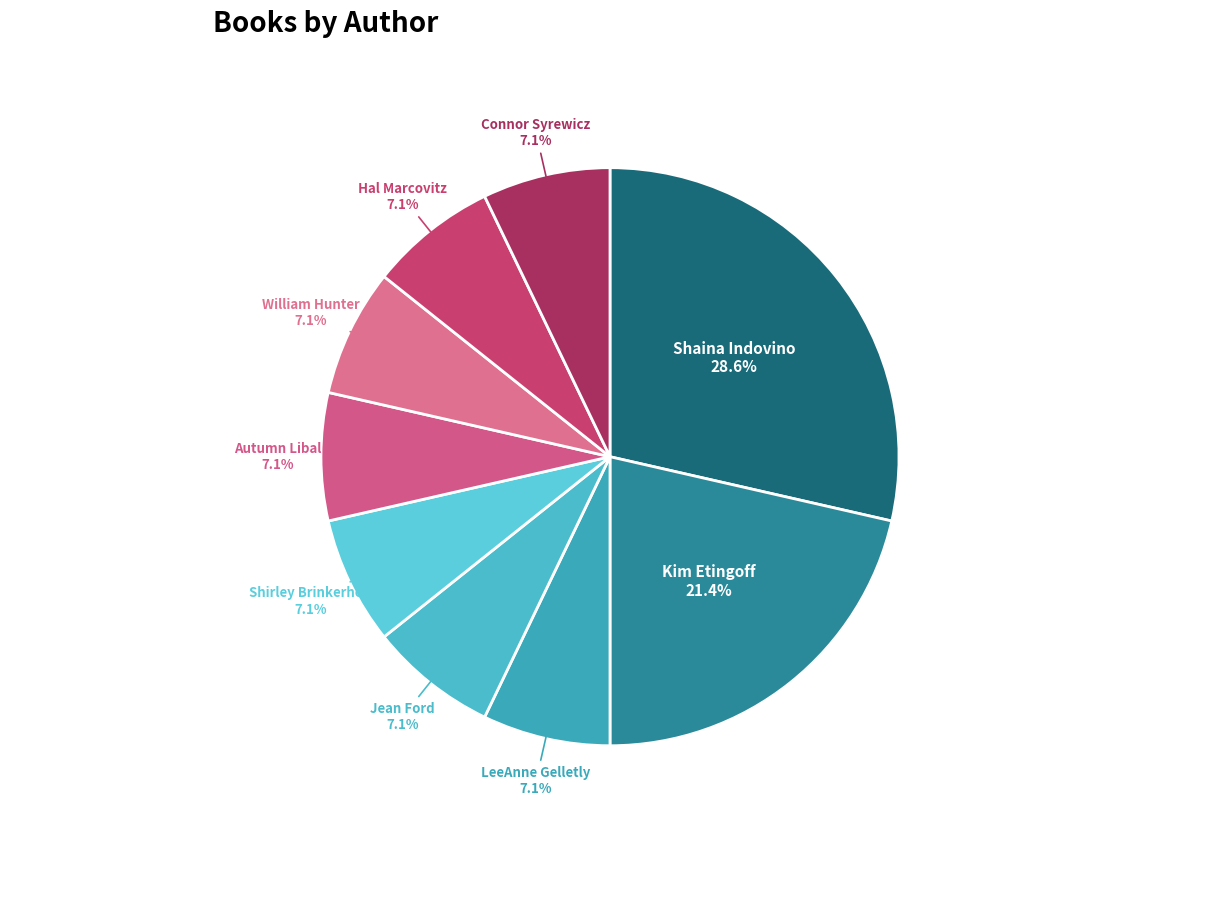

Which category has the biggest portion of the pie?

Shaina Indovino